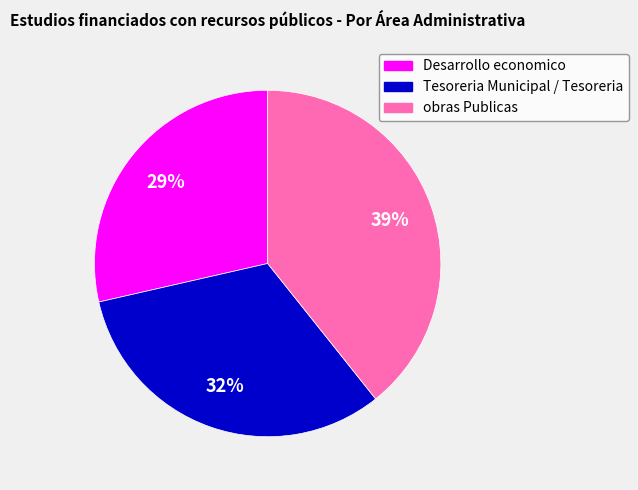

Between obras Publicas and Tesoreria Municipal / Tesoreria, which is larger?

obras Publicas